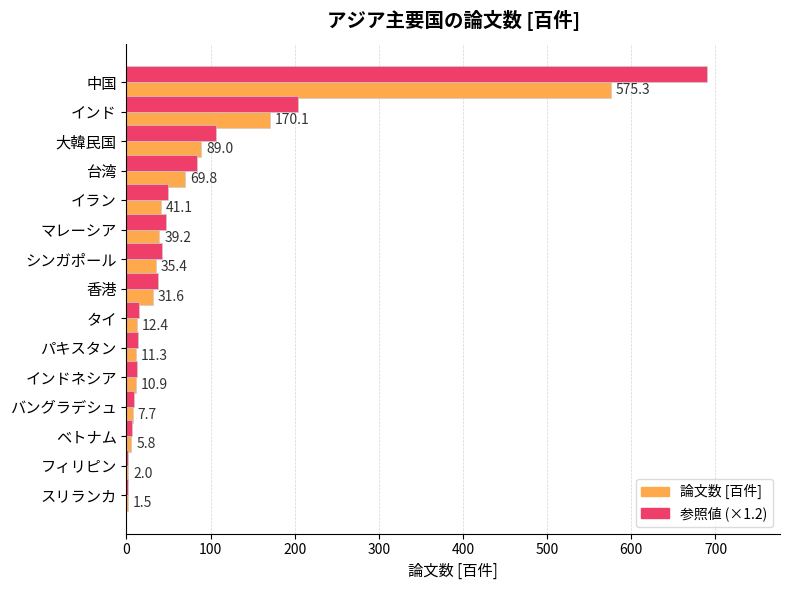

The 参照値 (×1.2) series shows 139.7 at 大韓民国. True or false?

False